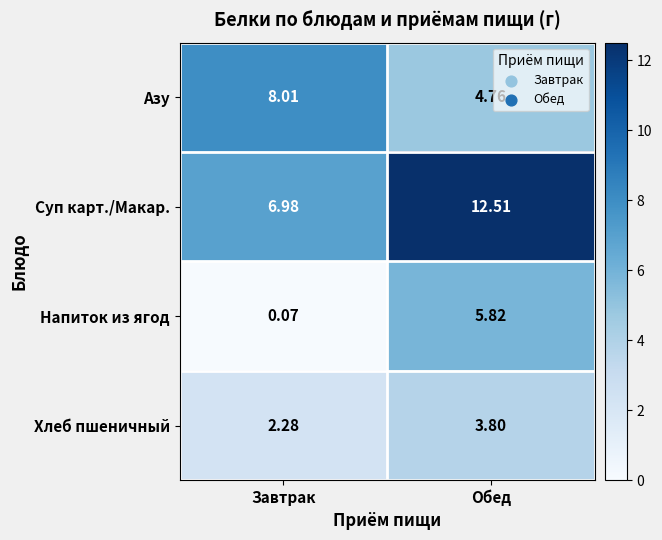

Rank the series at Обед from lowest to highest value.

Хлеб пшеничный, Азу, Напиток из ягод, Суп карт./Макар.